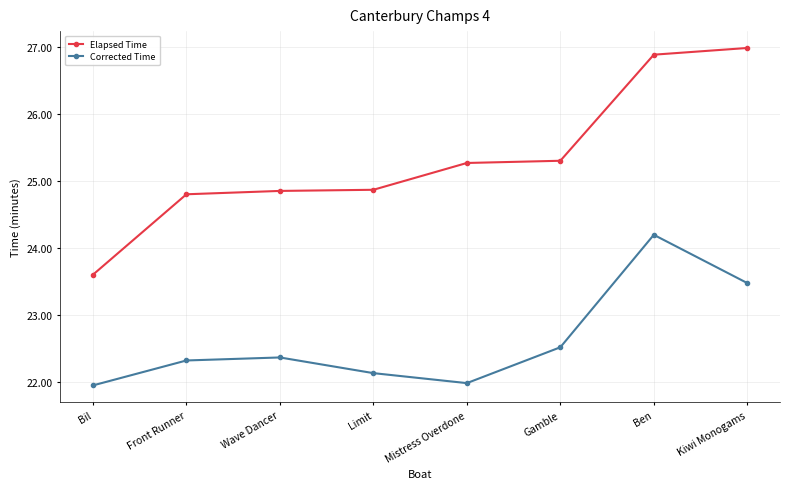

What is the sum of all Corrected Time values?

180.9